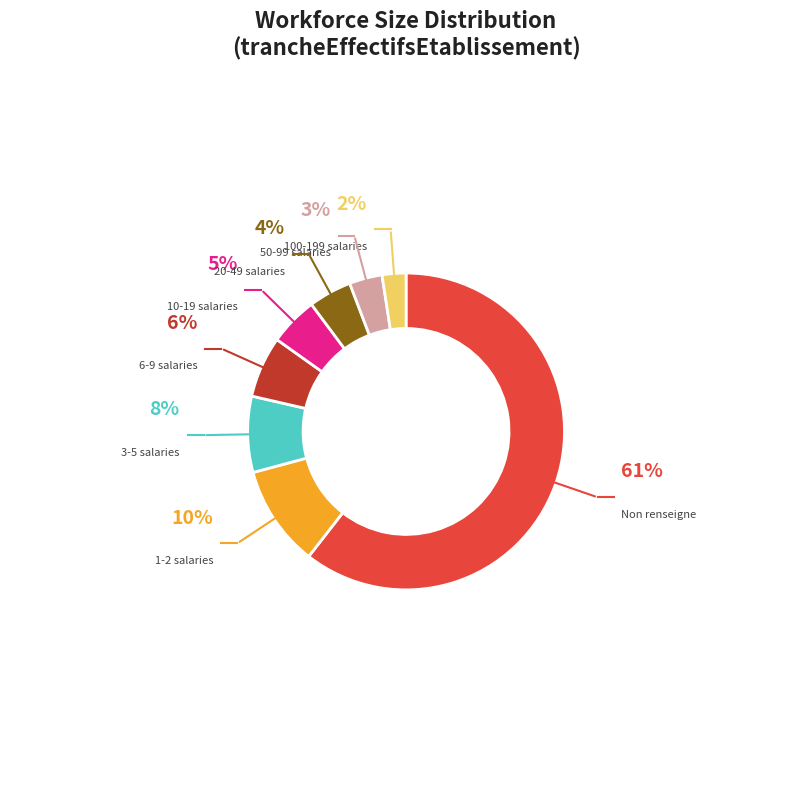

Combined, do 6-9 salaries and 50-99 salaries account for over 50%?

No